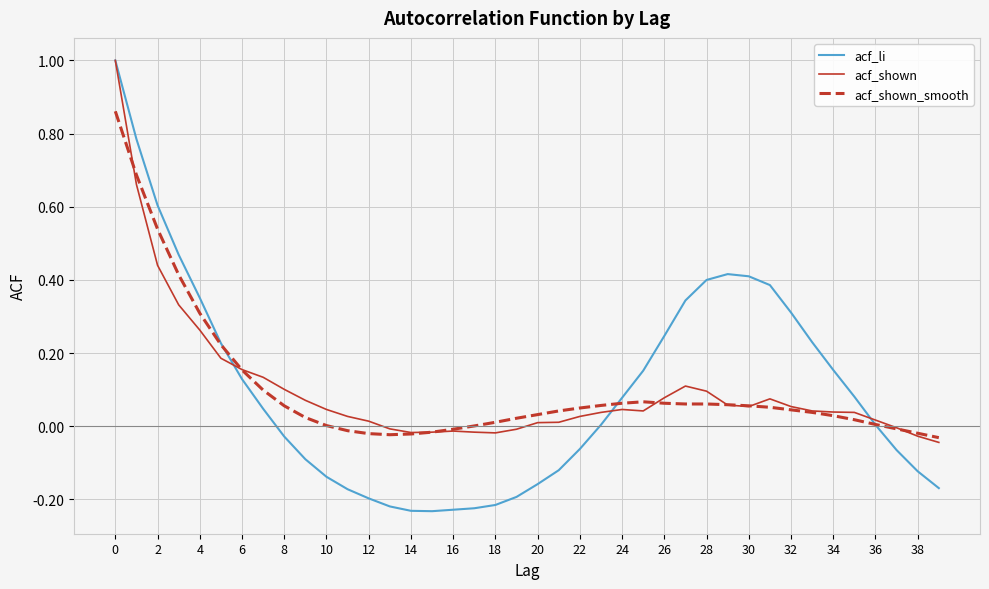

What is the maximum value shown in the chart?

1.0